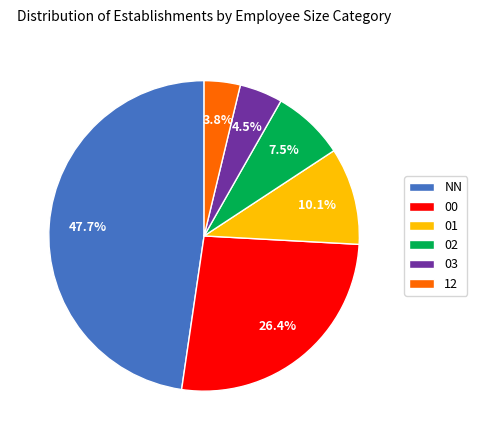

Count the number of slices in the pie.

6